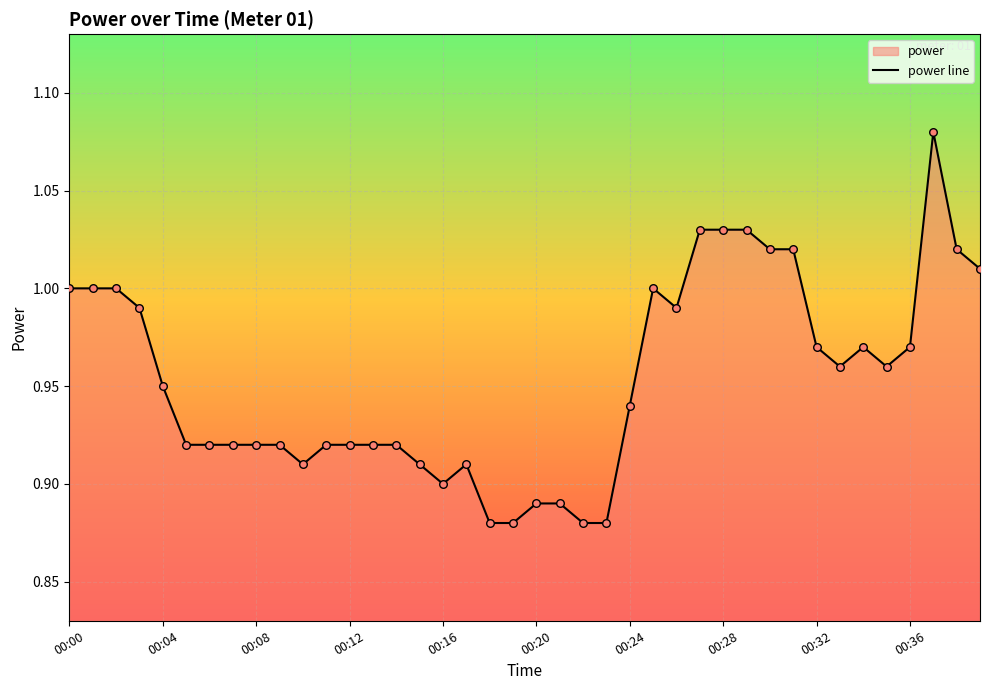

Between 00:33 and 00:31, which is larger?

00:31